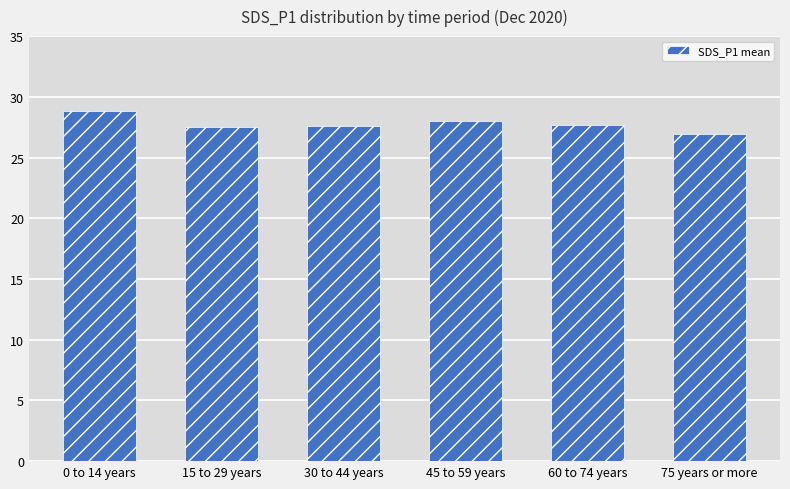

At which category does the chart reach its minimum across all series?

75 years or more